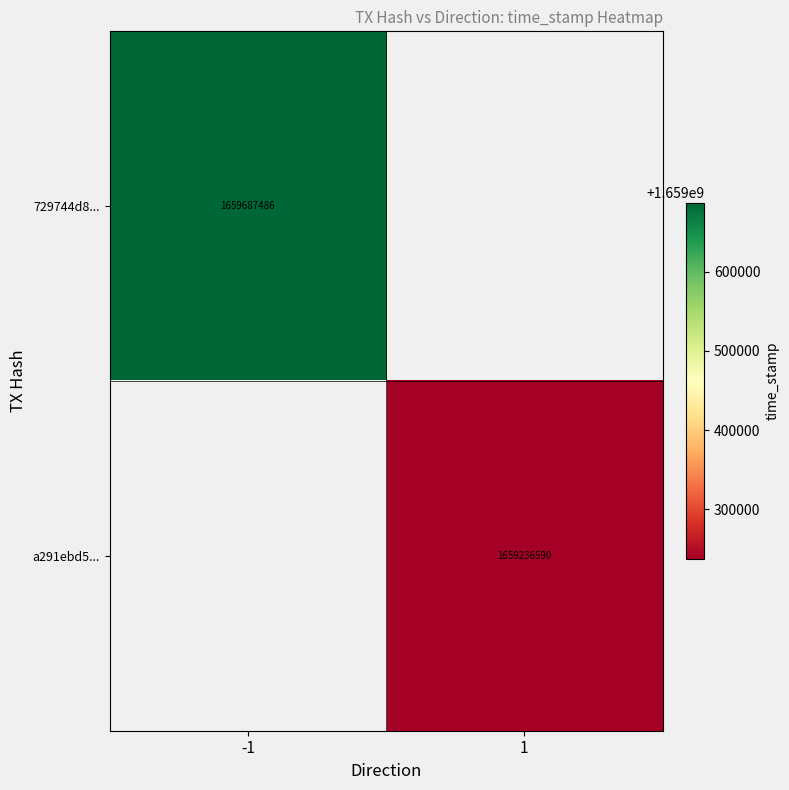

The a291ebd5... series shows 1659236590 at 1. True or false?

True